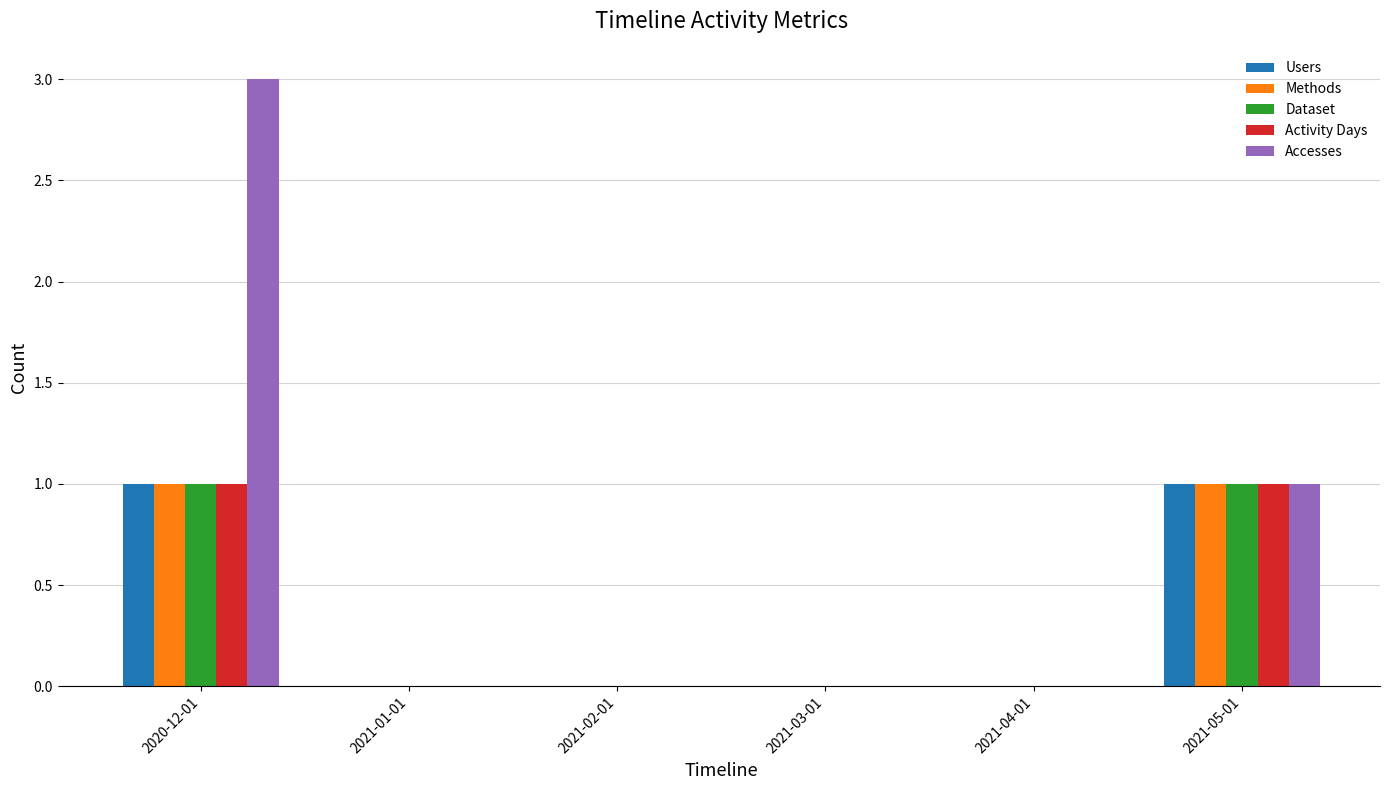

Is it true that Methods equals -1 at 2021-02-01?

False